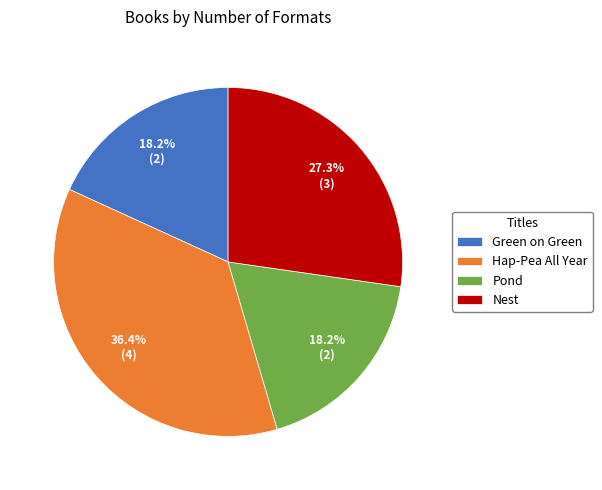

To the nearest percent, what is the difference between the largest and smallest slice percentages?

18%